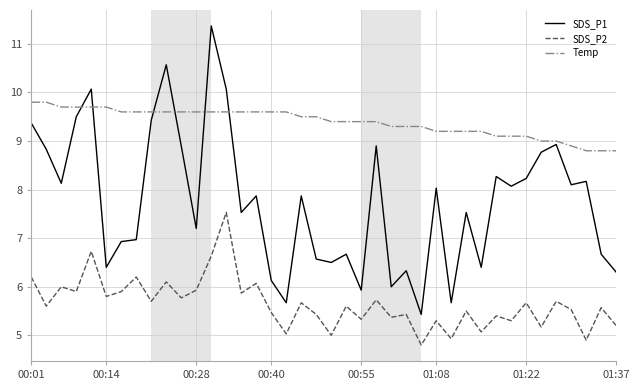

What is the average value of the SDS_P2 series?

5.7